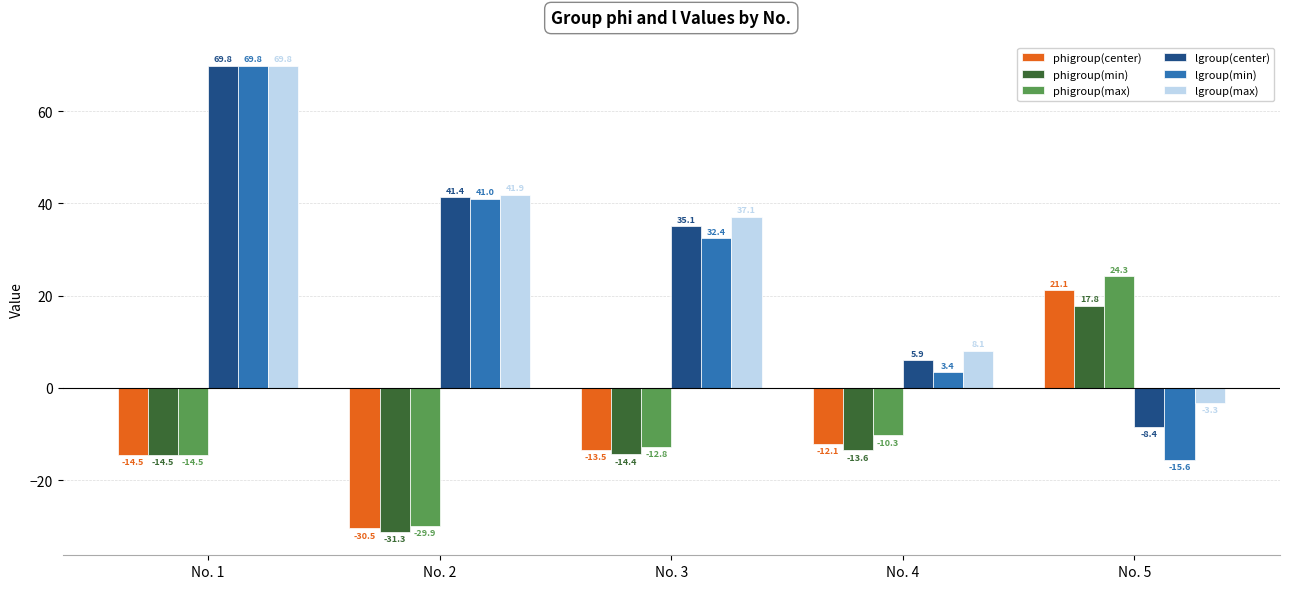

What is the difference between the highest and lowest values at No. 5?

39.9